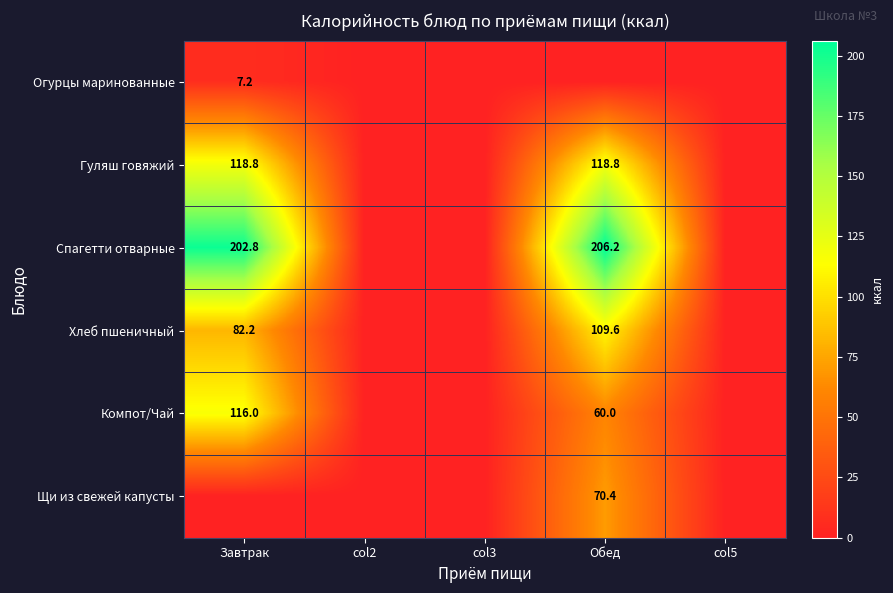

Is it true that Гуляш говяжий equals 118.8 at Завтрак?

True